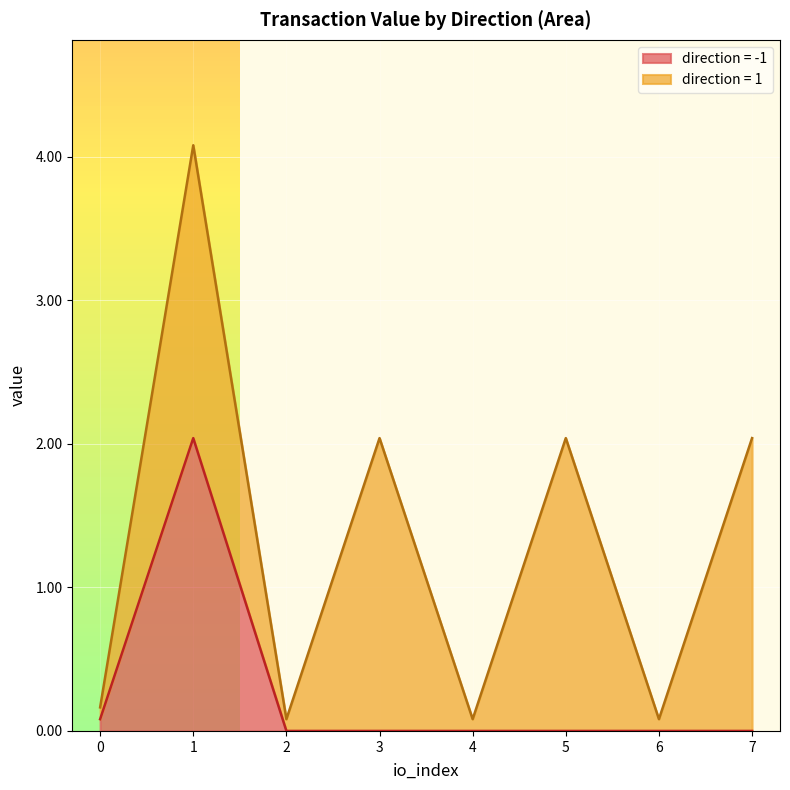

Is it true that value equals 2.0 at -1?

True